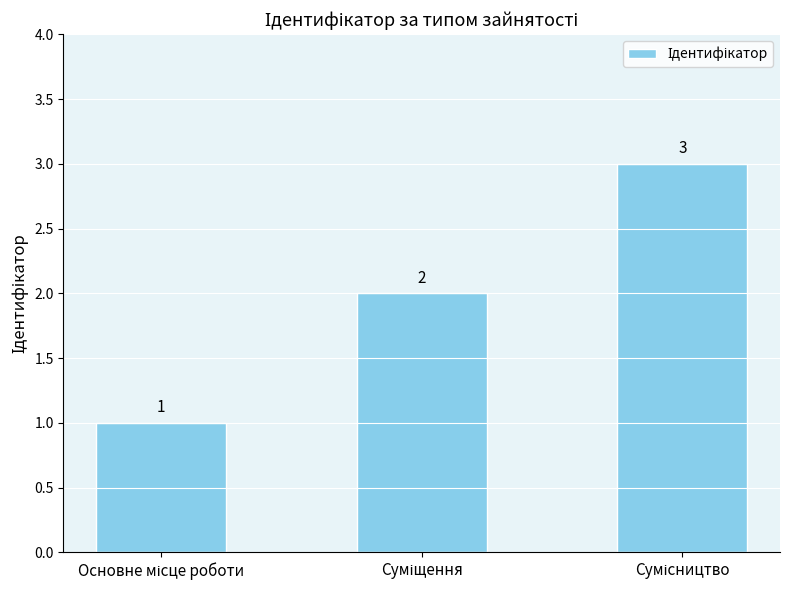

How many values are between 1 and 3?

3